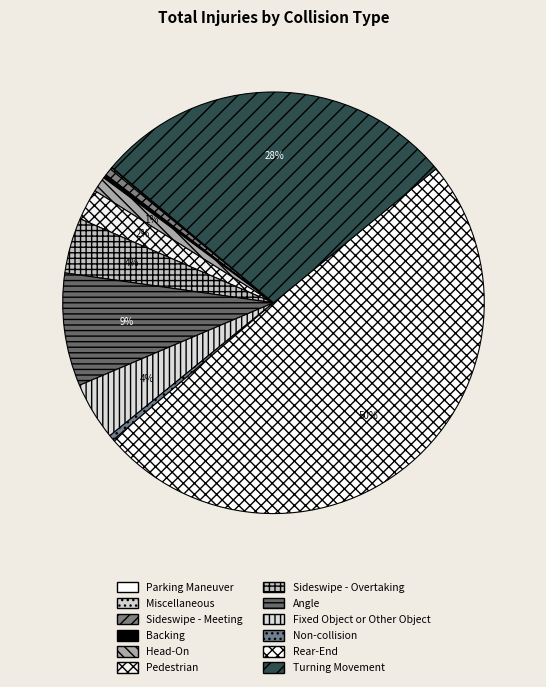

Is there any slice that represents more than half of the pie?

No